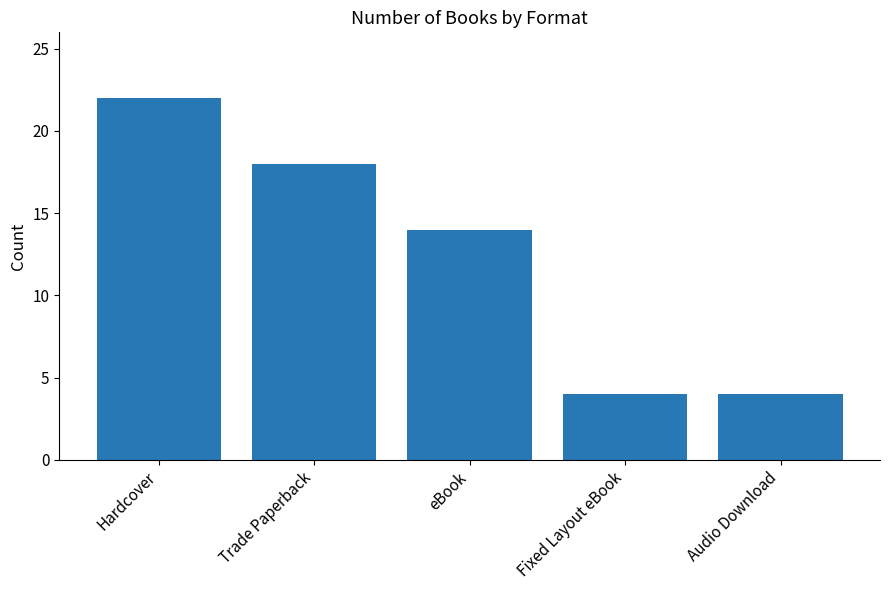

What is the greatest value displayed?

22